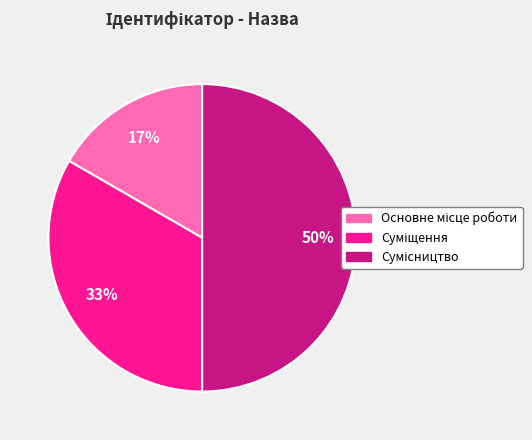

To the nearest percent, what is the average slice percentage?

33%